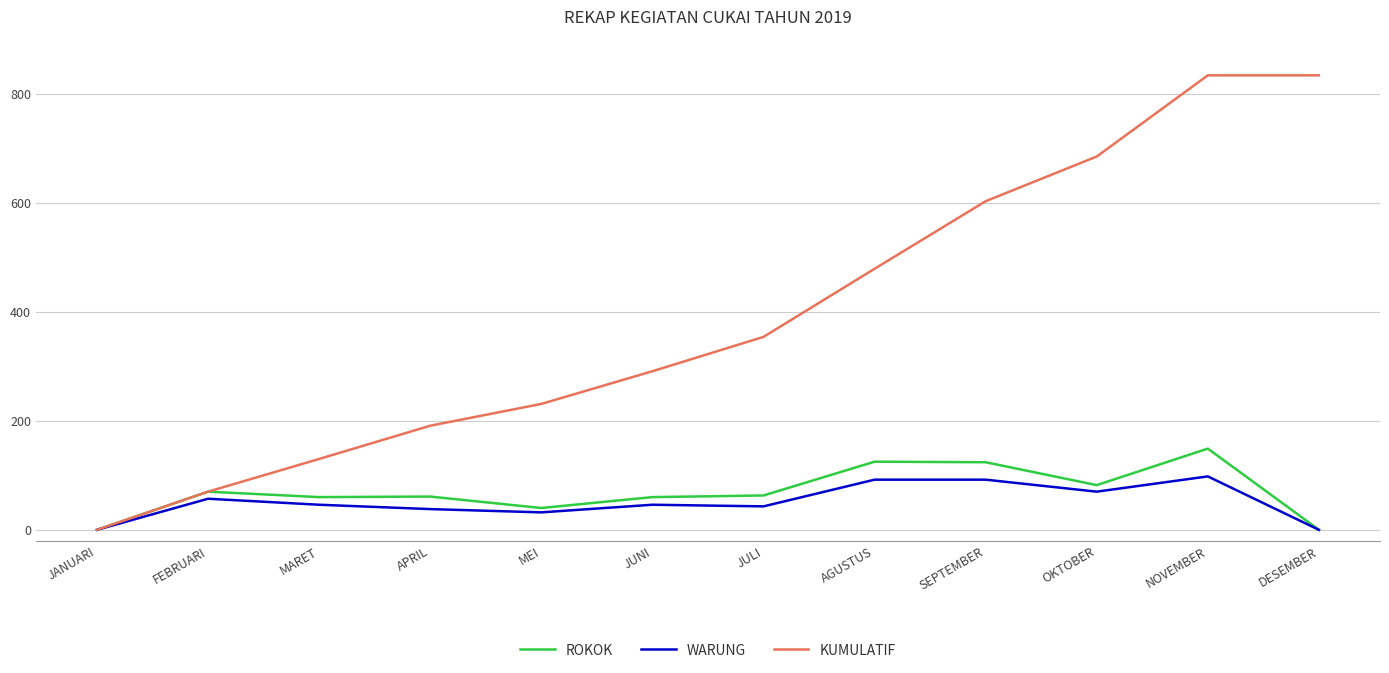

What is the average value of the KUMULATIF series?

392